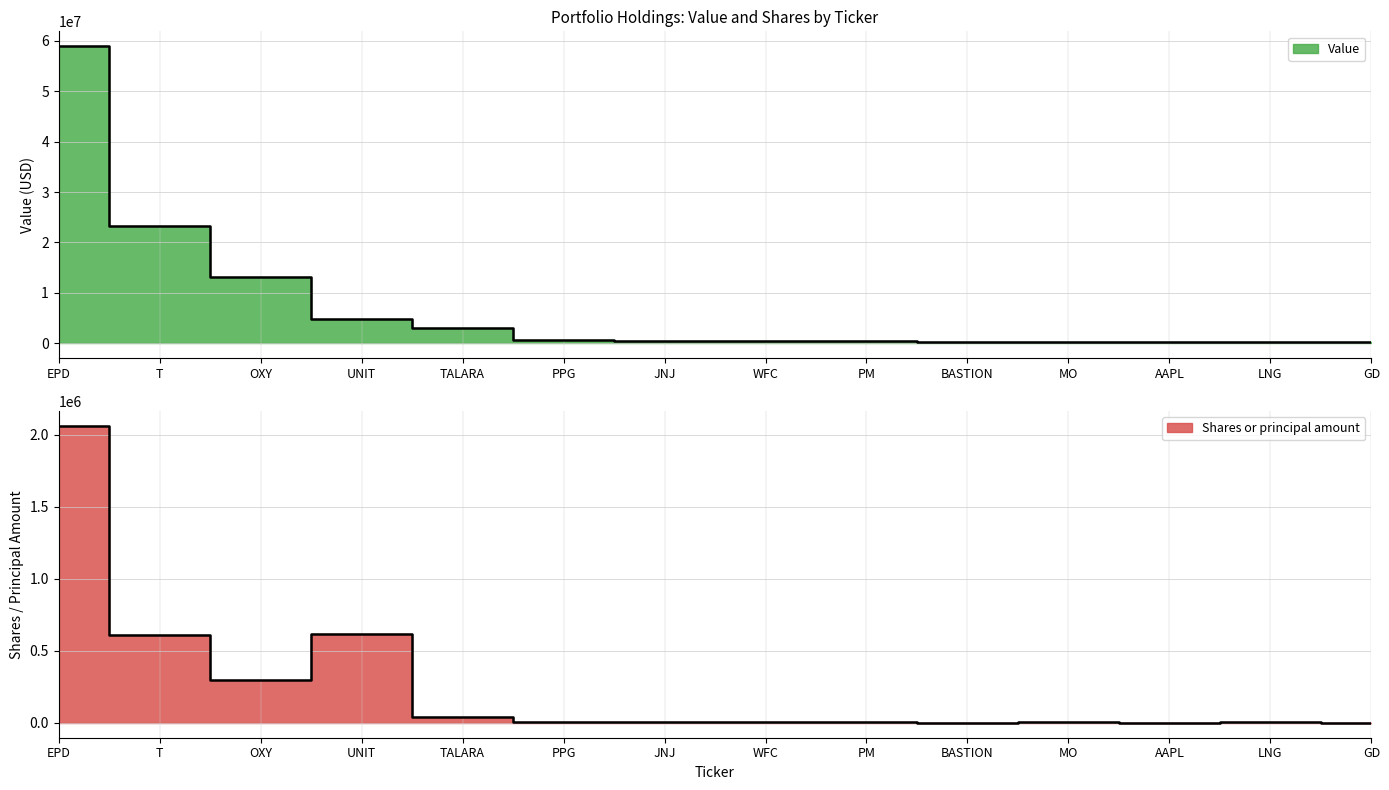

Which series changed the most between OXY and AAPL?

Value